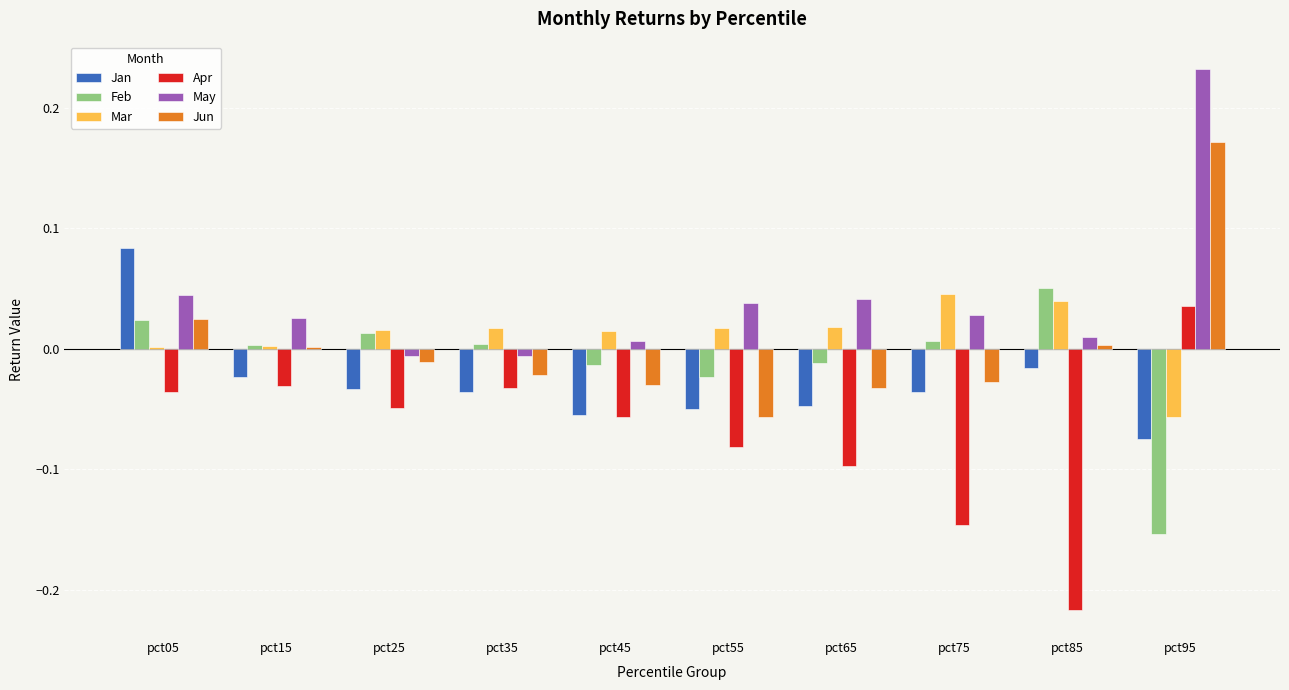

Which category has the highest value across all series?

pct95